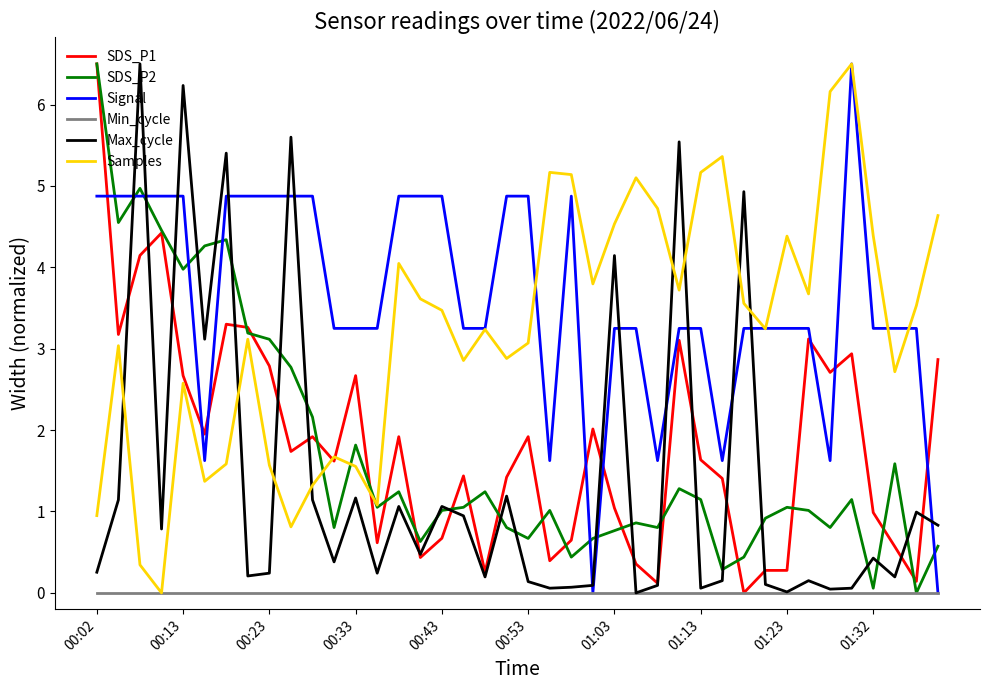

How many series are shown in this chart?

6